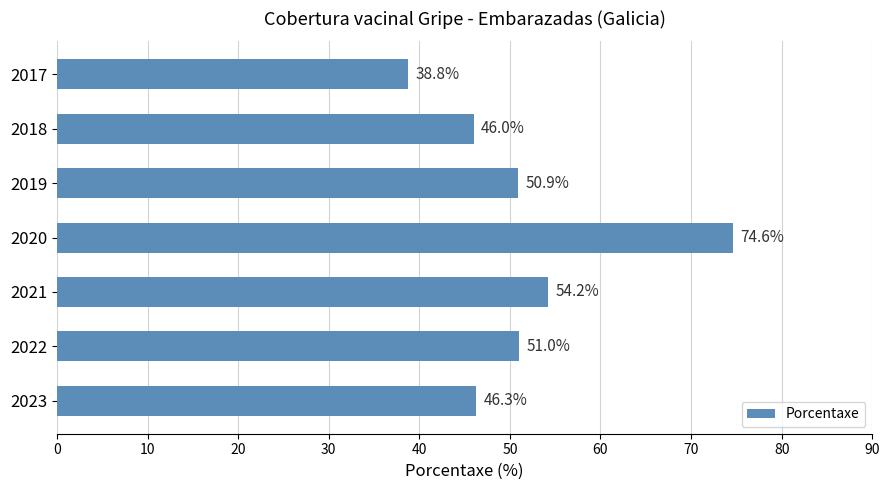

What is the difference between the maximum and second lowest values?

28.6